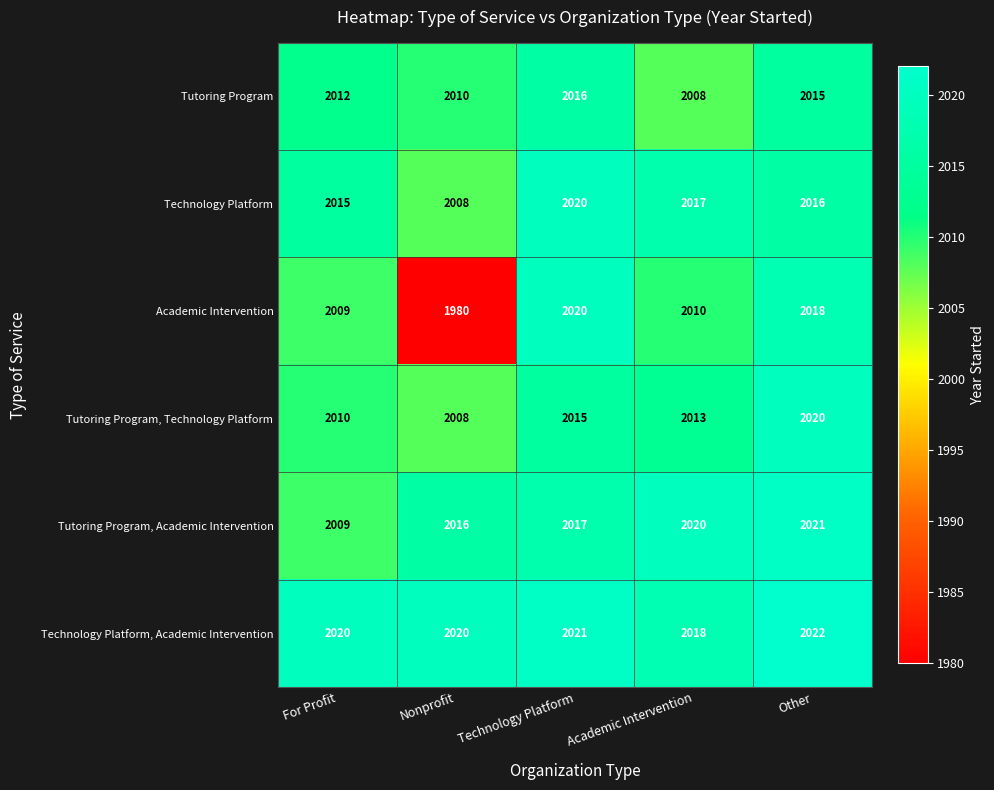

Which series has the largest total across all categories?

Technology Platform, Academic Intervention